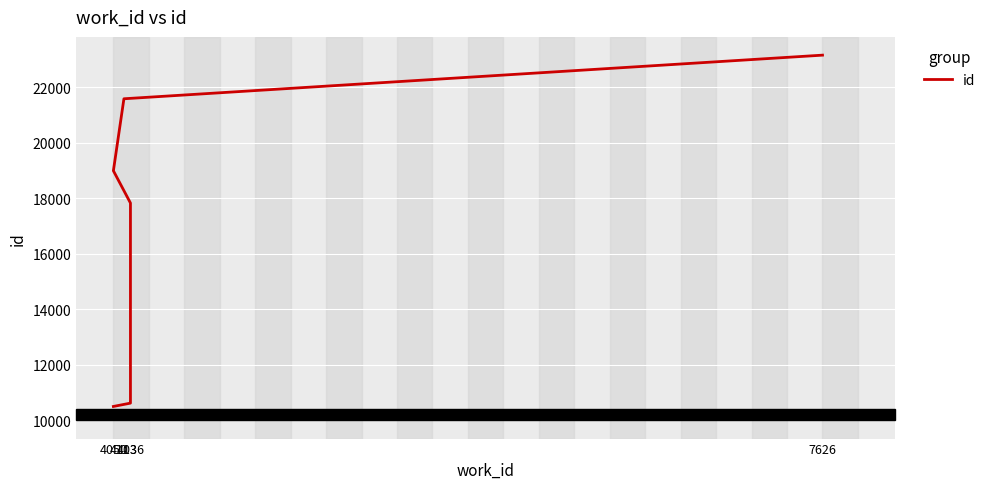

Does the chart display data point markers on the line(s)?

No